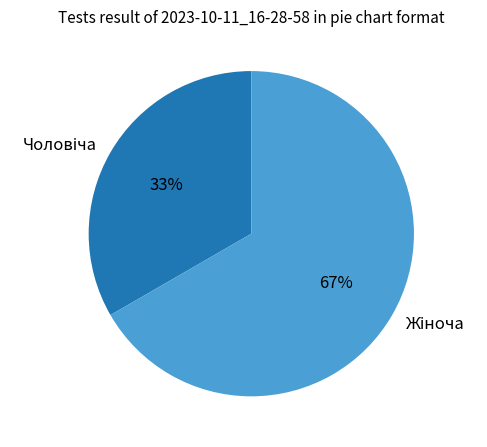

Does any single category account for the majority?

Yes